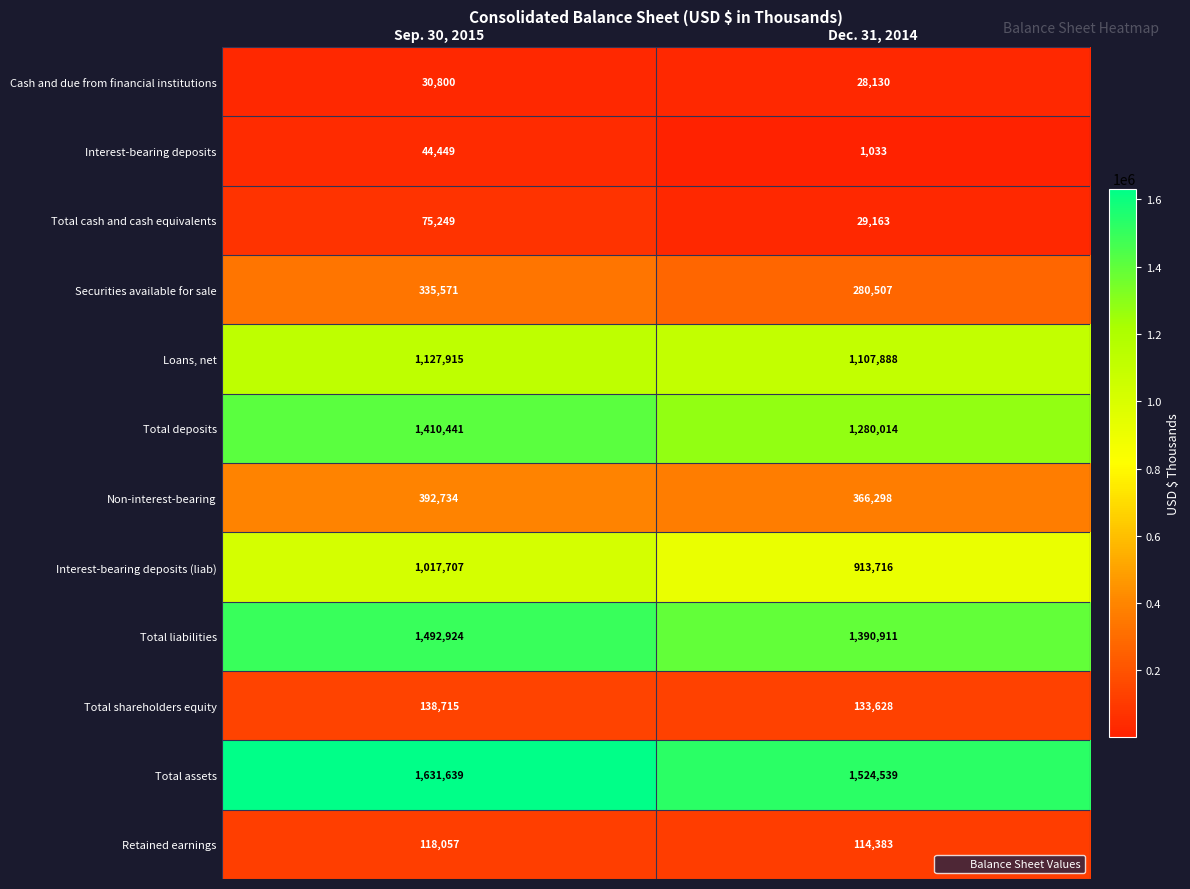

At Dec. 31, 2014, list the series in order from largest to smallest.

Total assets, Total liabilities, Total deposits, Loans, net, Interest-bearing deposits (liab), Non-interest-bearing, Securities available for sale, Total shareholders equity, Retained earnings, Total cash and cash equivalents, Cash and due from financial institutions, Interest-bearing deposits